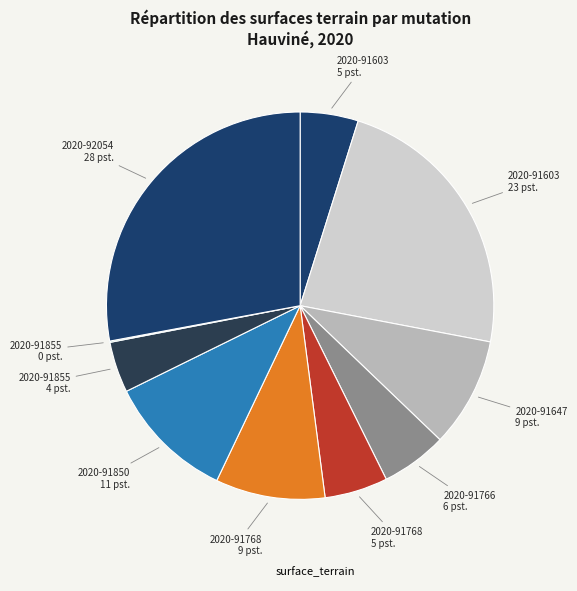

Which slice is the largest?

2020-92054